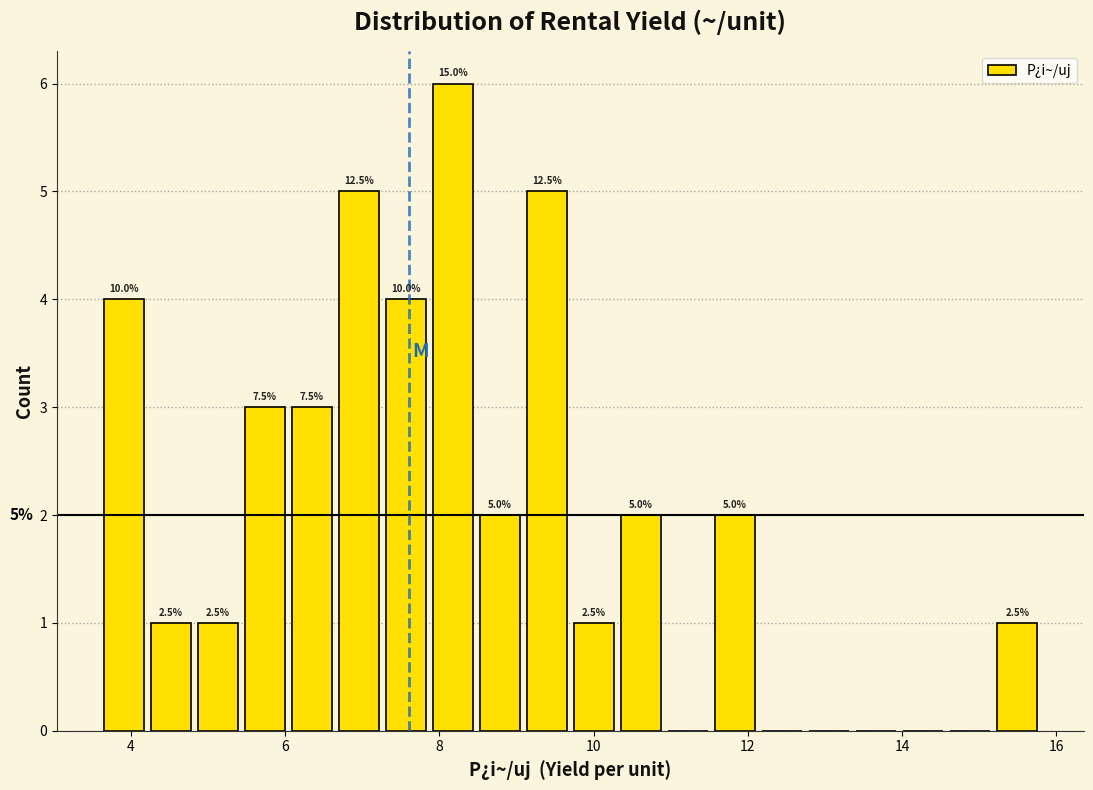

Read against the x-axis, roughly where is the centre of the tallest bar?

8.2